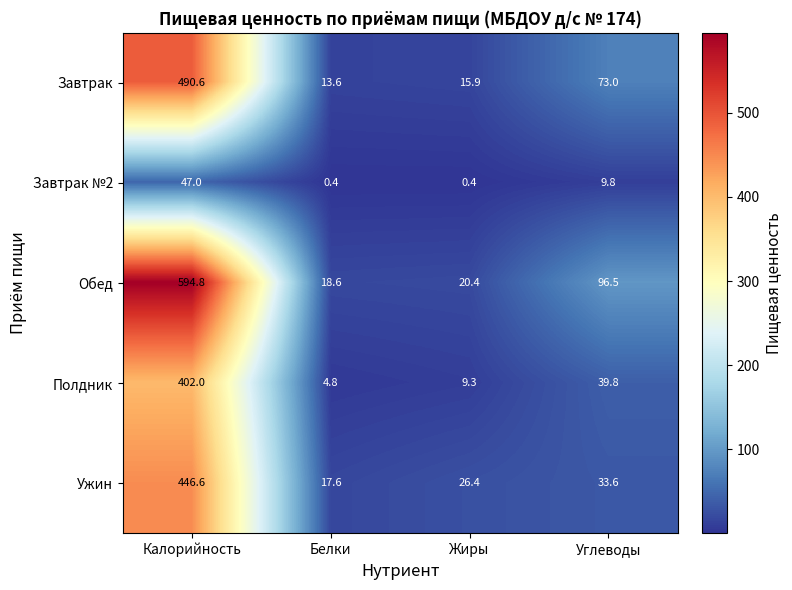

How many distinct data groups are displayed?

5